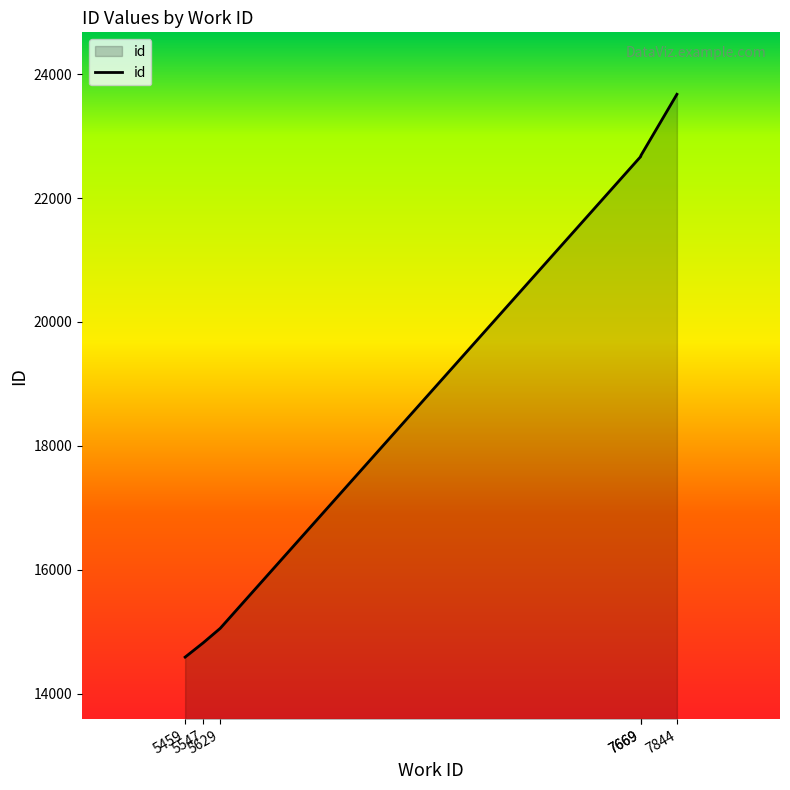

How many values are below 22672?

3